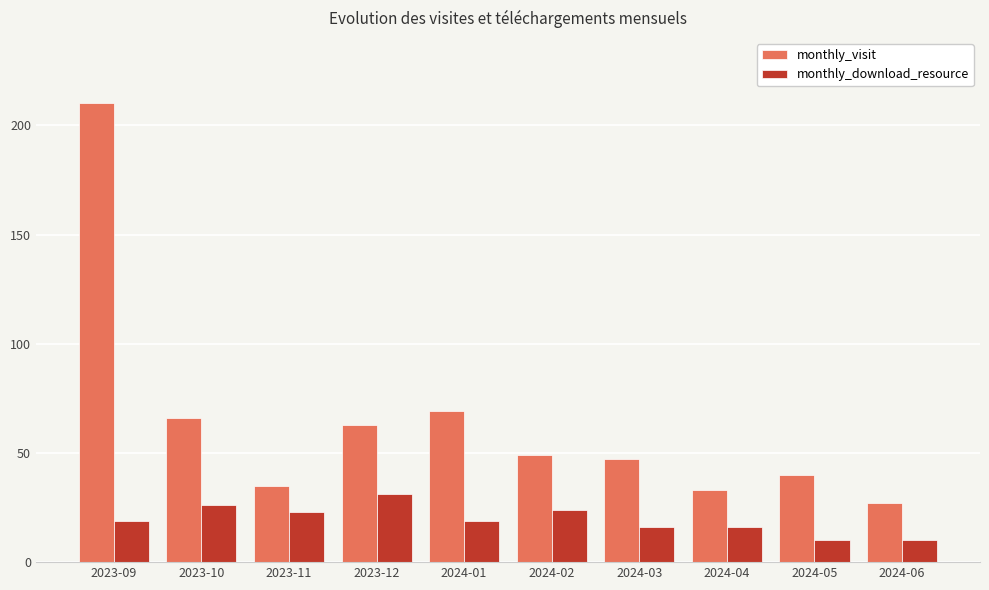

What is the minimum value shown in the chart?

10